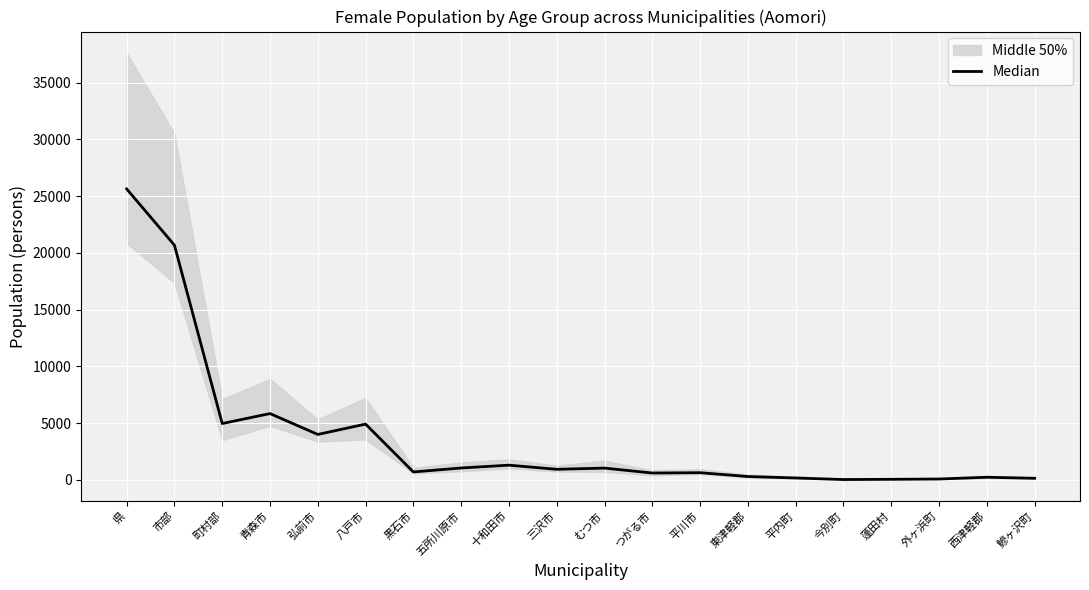

Where is the first local maximum?

青森市